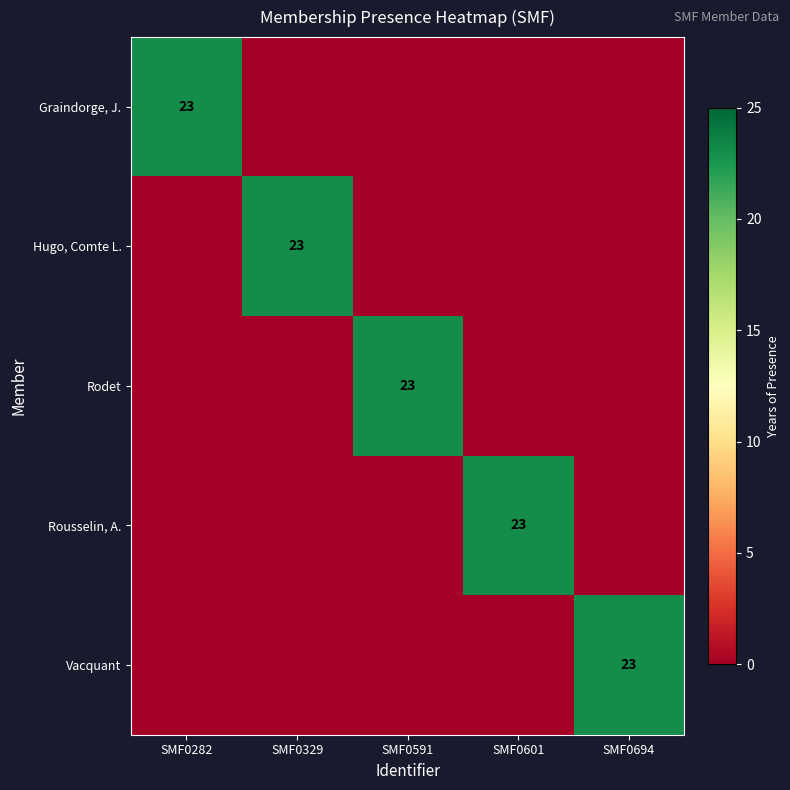

True or false: Graindorge, J. has a value of 23 at SMF0282.

True